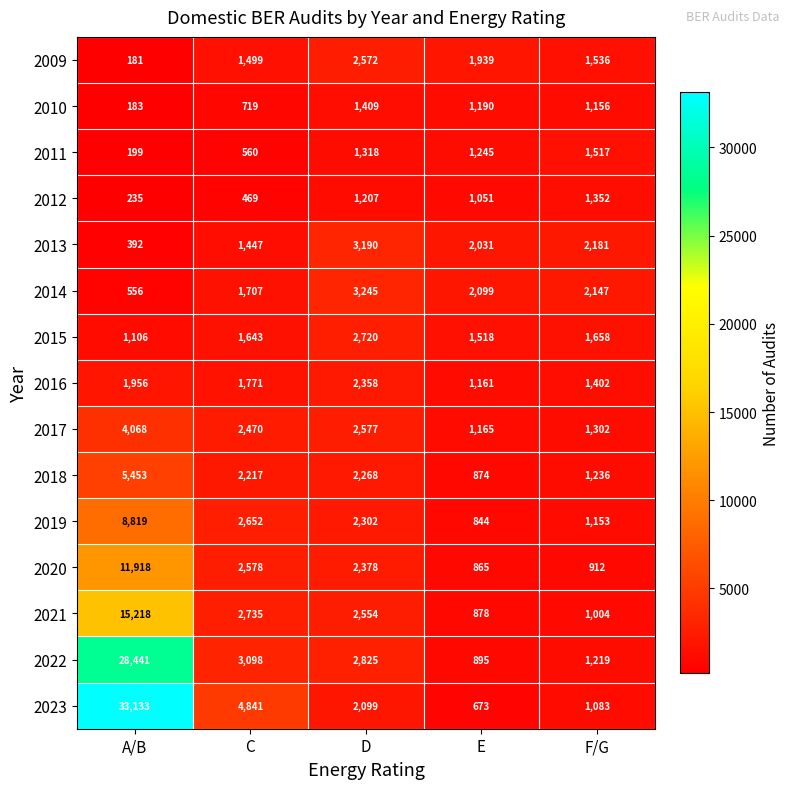

What is the spread (max minus min) of values at A/B?

32952